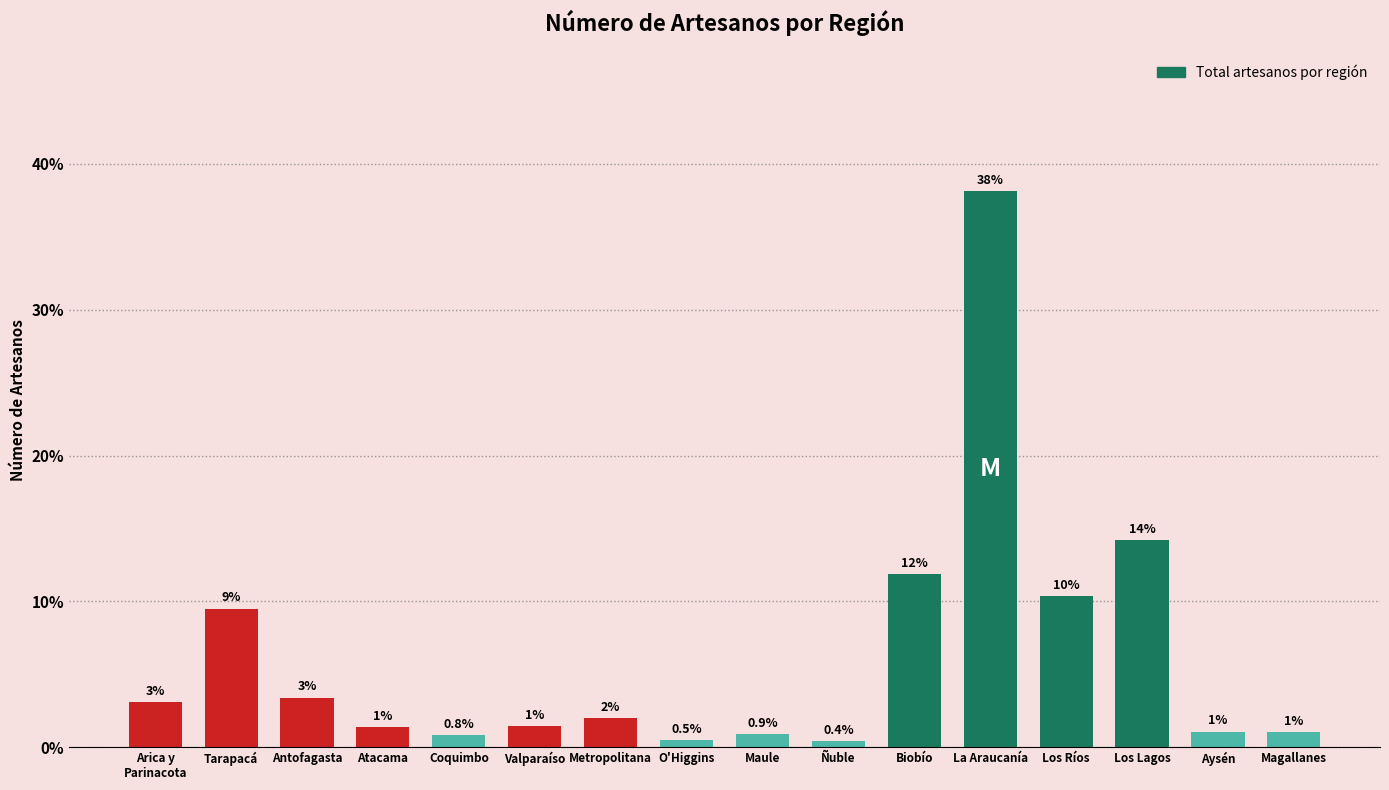

The chart shows a value of 17.4 at Biobío. True or false?

False